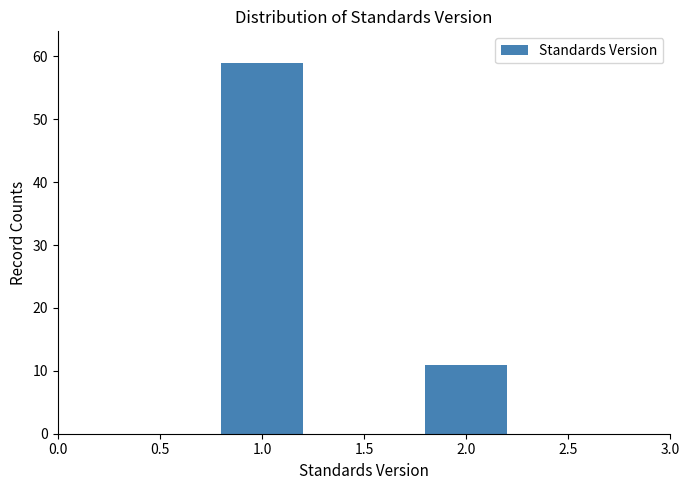

Reading right to left, transcribe all the data shown in this chart.

2.0=11	1.0=59